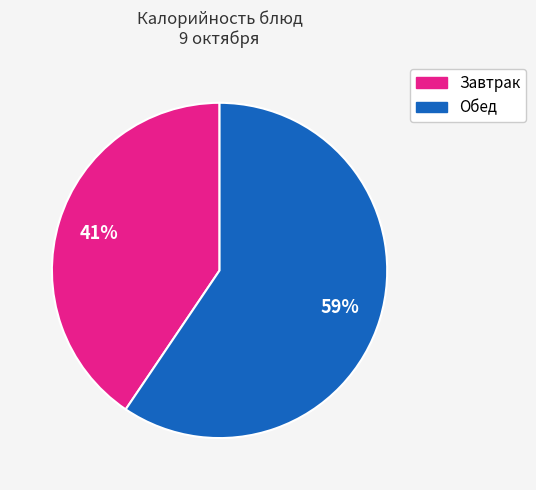

To the nearest percent, what is the average slice percentage?

50%